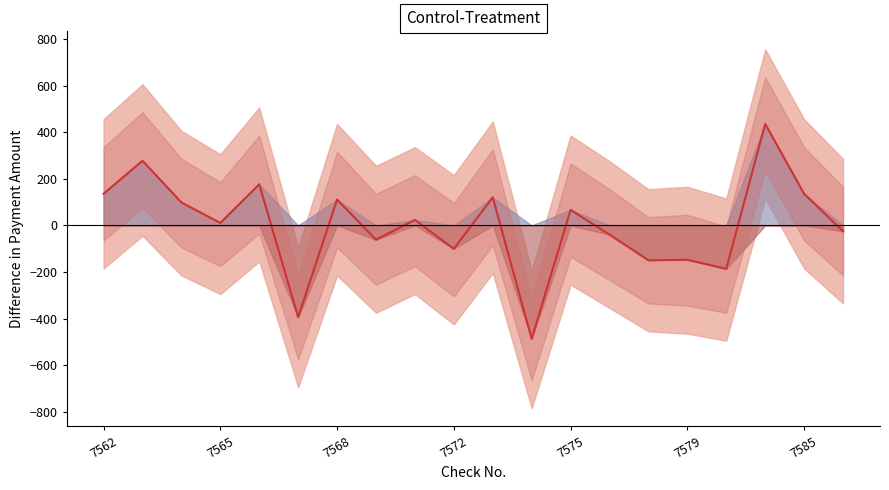

What is the maximum value shown in the chart?

435.5